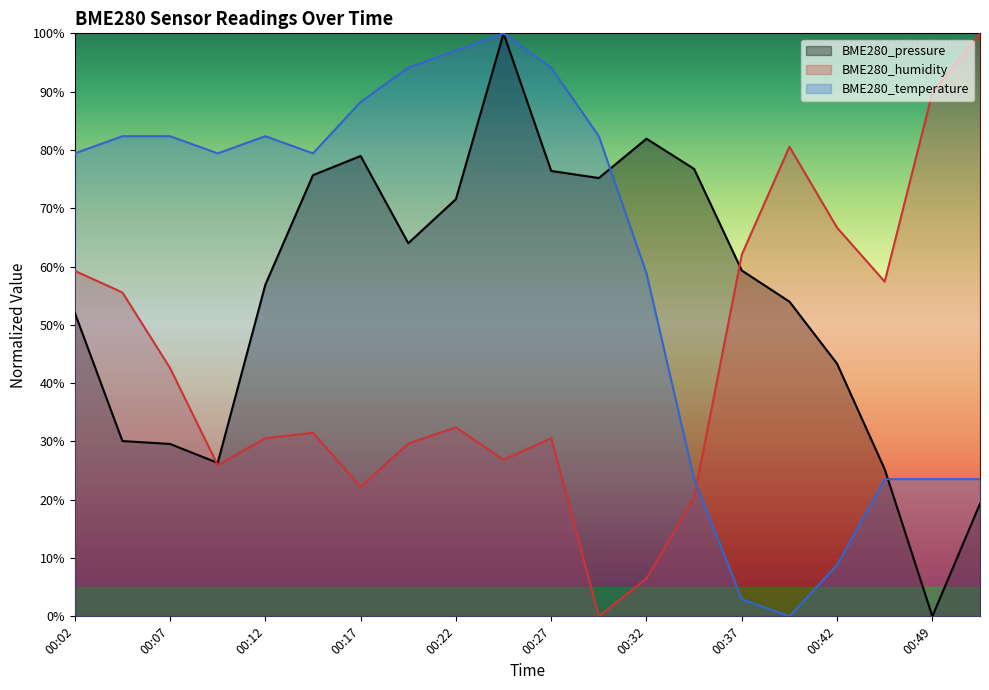

Reading left to right, transcribe all the data shown in this chart.

BME280_pressure: 00:02=52.1	00:04=30.1	00:07=29.6	00:09=26.3	00:12=56.9	00:14=75.7	00:17=79.0	00:19=64.0	00:22=71.6	00:24=100.0	00:27=76.4	00:29=75.2	00:32=81.9	00:34=76.7	00:37=59.3	00:39=54.0	00:42=43.3	00:47=25.2	00:49=0.0	00:52=19.3
BME280_humidity: 00:02=59.3	00:04=55.6	00:07=42.6	00:09=25.9	00:12=30.6	00:14=31.5	00:17=22.2	00:19=29.6	00:22=32.4	00:24=26.9	00:27=30.6	00:29=0.0	00:32=6.5	00:34=20.4	00:37=62.0	00:39=80.6	00:42=66.7	00:47=57.4	00:49=89.8	00:52=100.0
BME280_temperature: 00:02=79.4	00:04=82.4	00:07=82.4	00:09=79.4	00:12=82.4	00:14=79.4	00:17=88.2	00:19=94.1	00:22=97.1	00:24=100.0	00:27=94.1	00:29=82.4	00:32=58.8	00:34=23.5	00:37=2.9	00:39=0.0	00:42=8.8	00:47=23.5	00:49=23.5	00:52=23.5